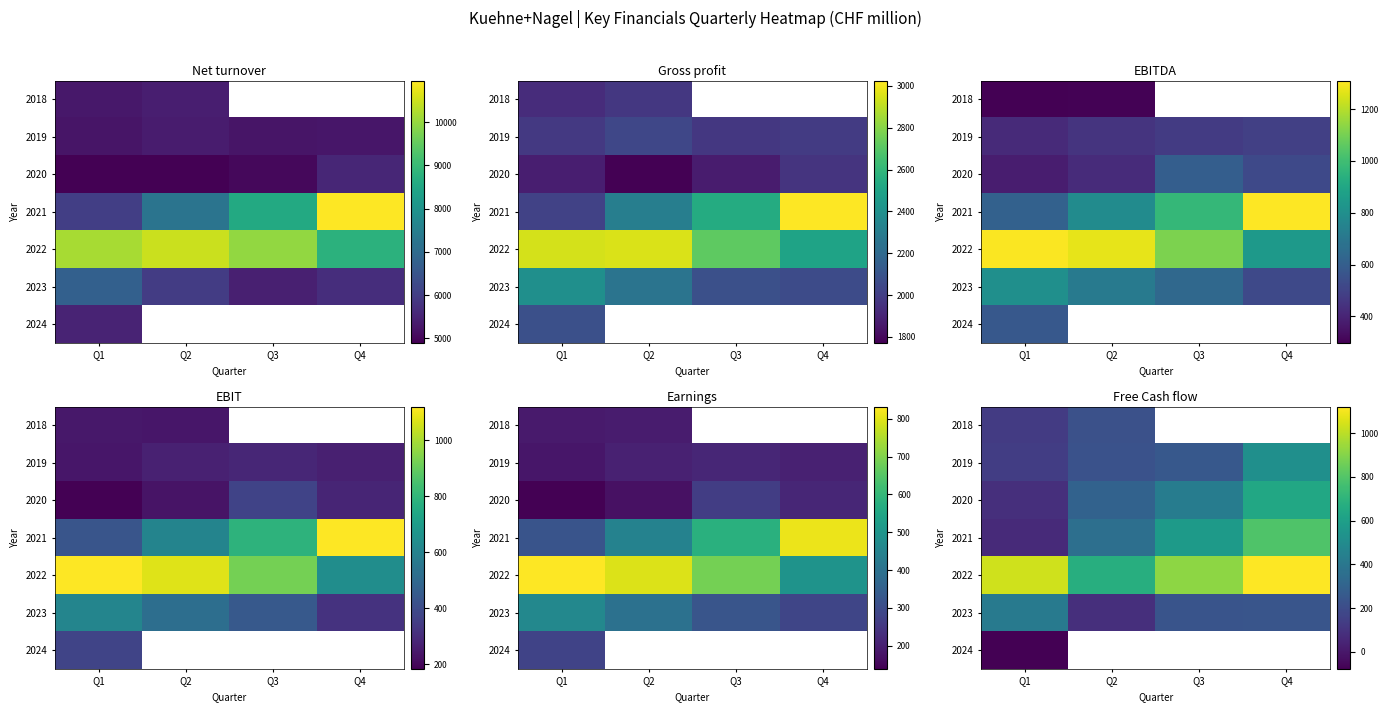

Rank the categories by 2018 value from lowest to highest.

Q1, Q2, Q3, Q4